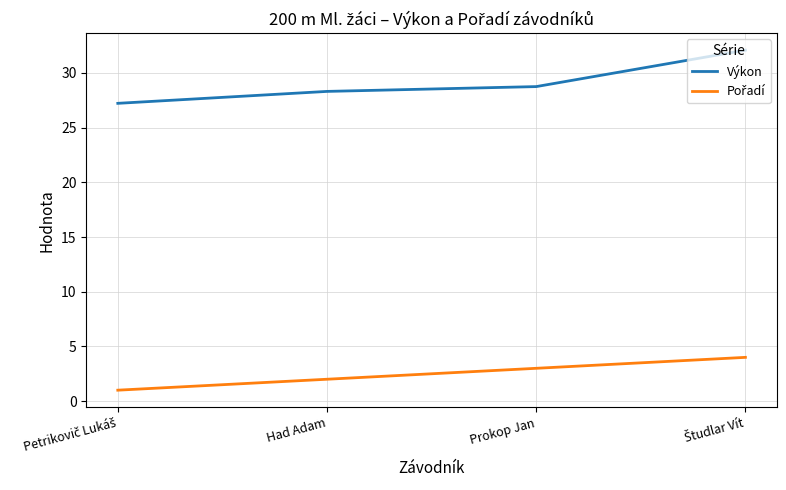

What position from the right is Prokop Jan?

2